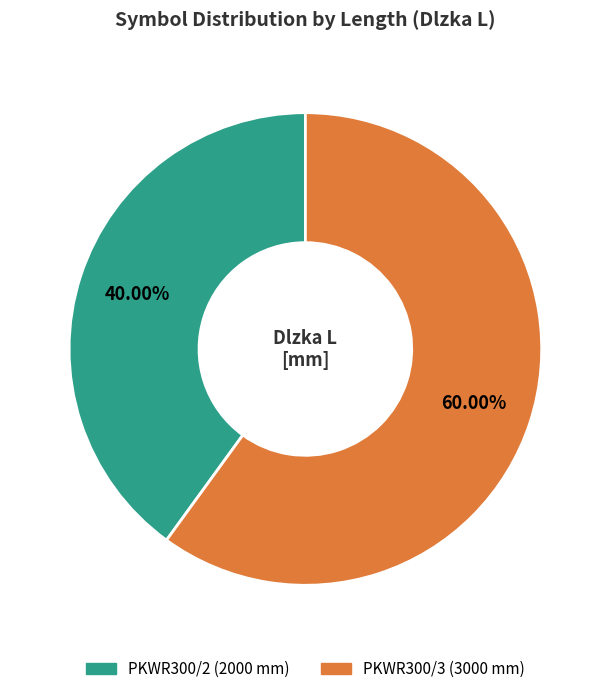

How many segments does this pie chart have?

2